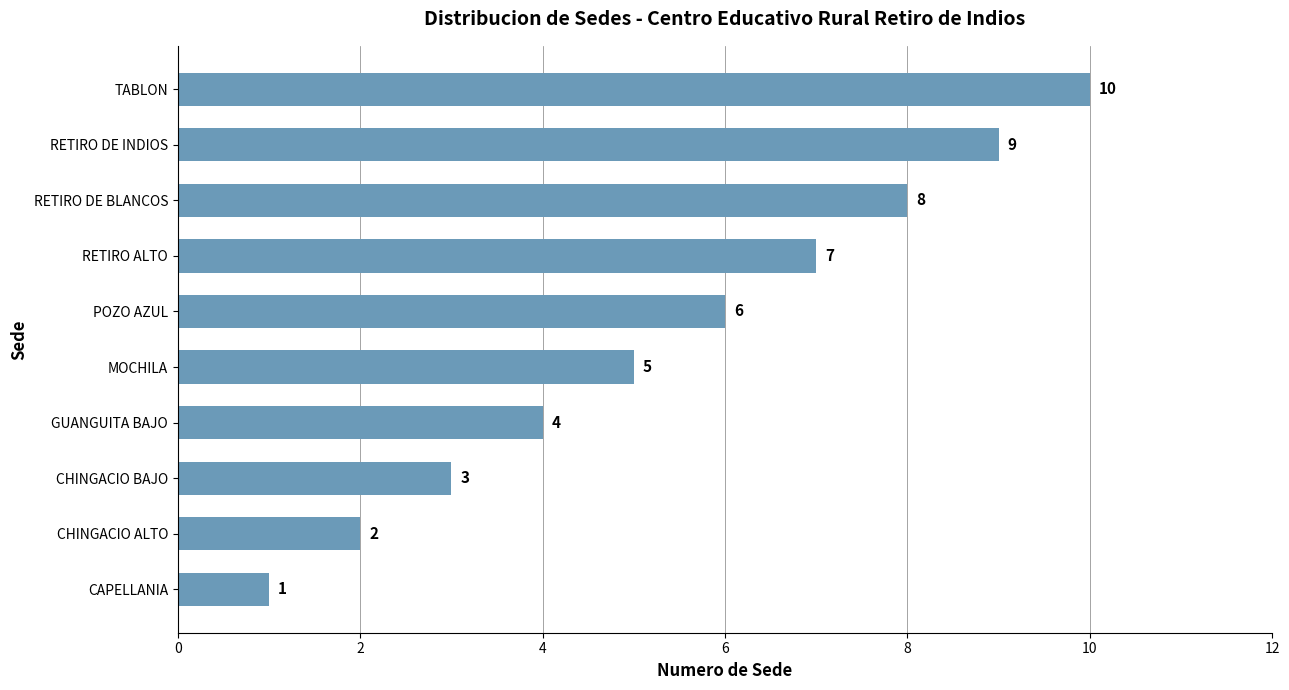

List the labels in order of value, largest first.

TABLON, RETIRO DE INDIOS, RETIRO DE BLANCOS, RETIRO ALTO, POZO AZUL, MOCHILA, GUANGUITA BAJO, CHINGACIO BAJO, CHINGACIO ALTO, CAPELLANIA